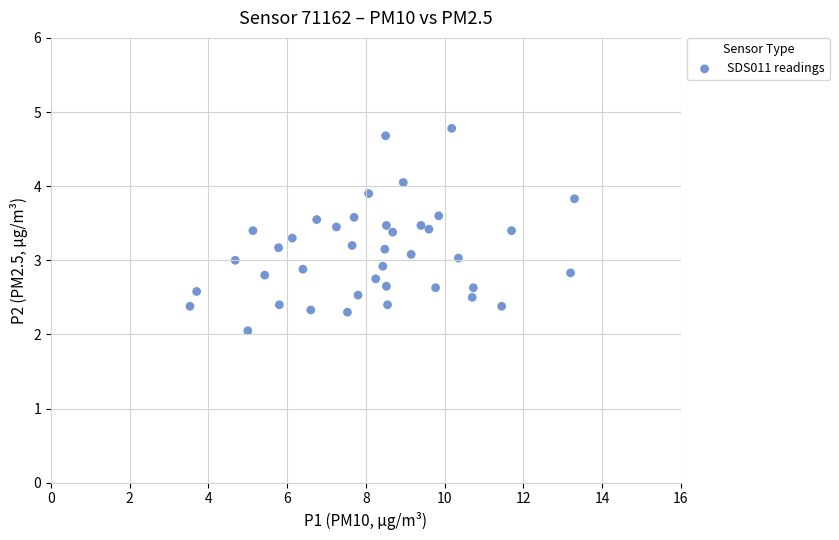

What is the range of Y values (max minus min)?

2.7